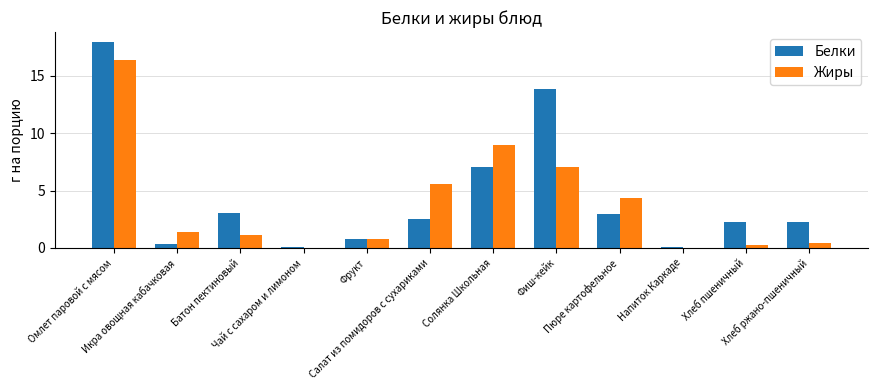

What is the sum of all Жиры values?

46.4